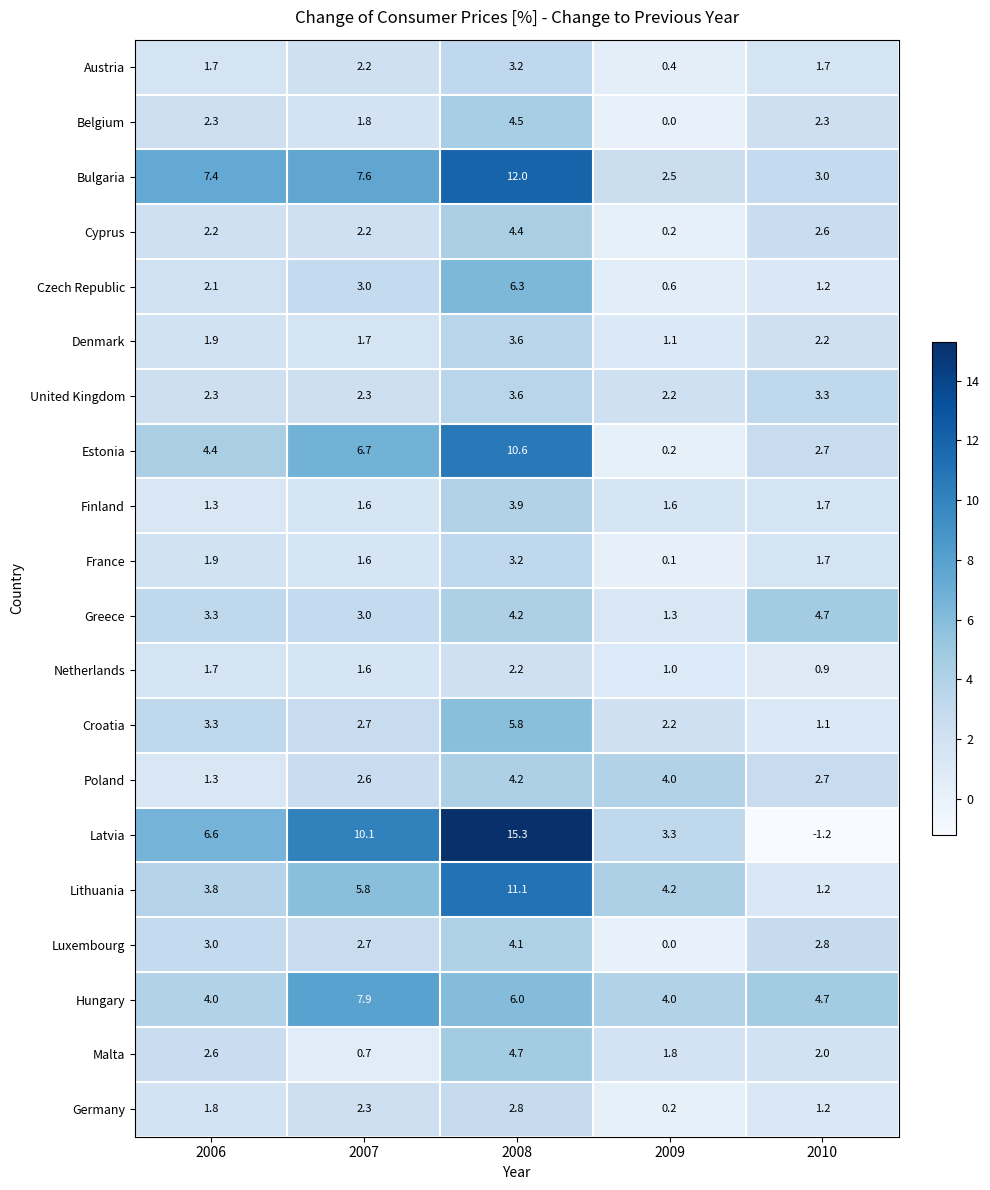

At which label is Denmark closest to 2?

2006